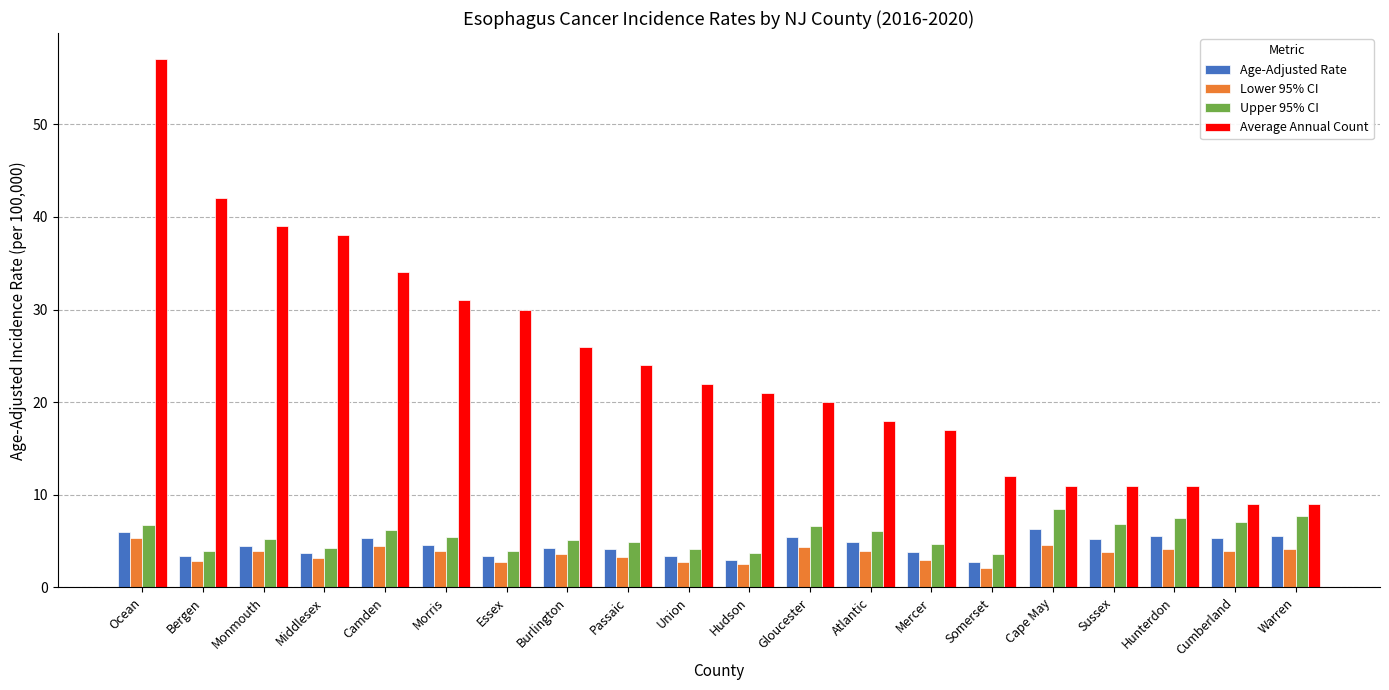

The value of Age-Adjusted Rate at Atlantic is 7.9. True or false?

False